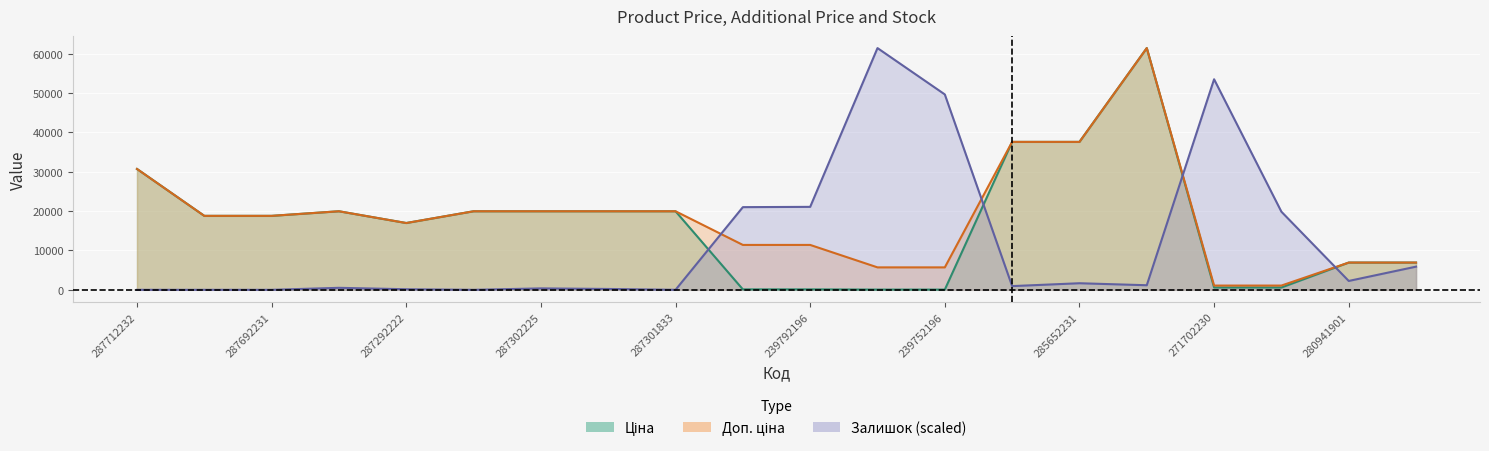

At which category is the sum across all series the highest?

285672232